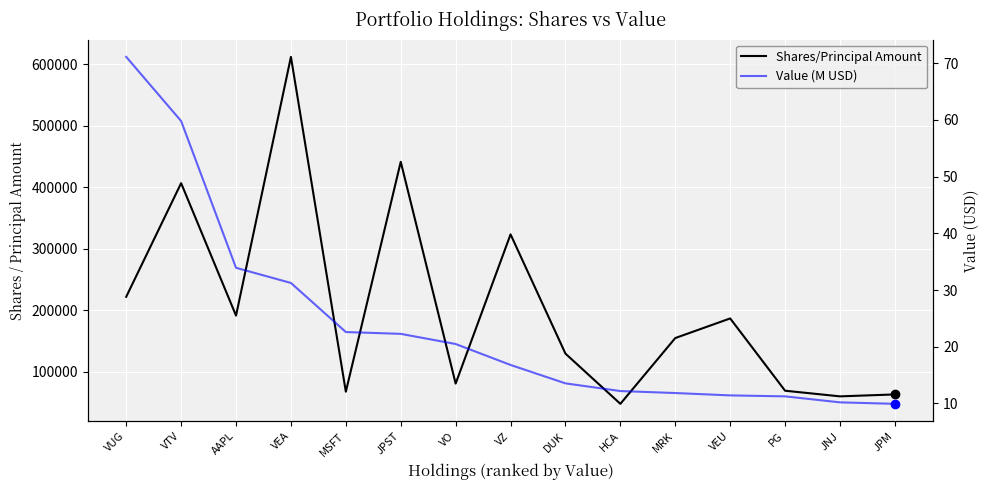

The Shares/Principal Amount series shows 406448.0 at VTV. True or false?

True